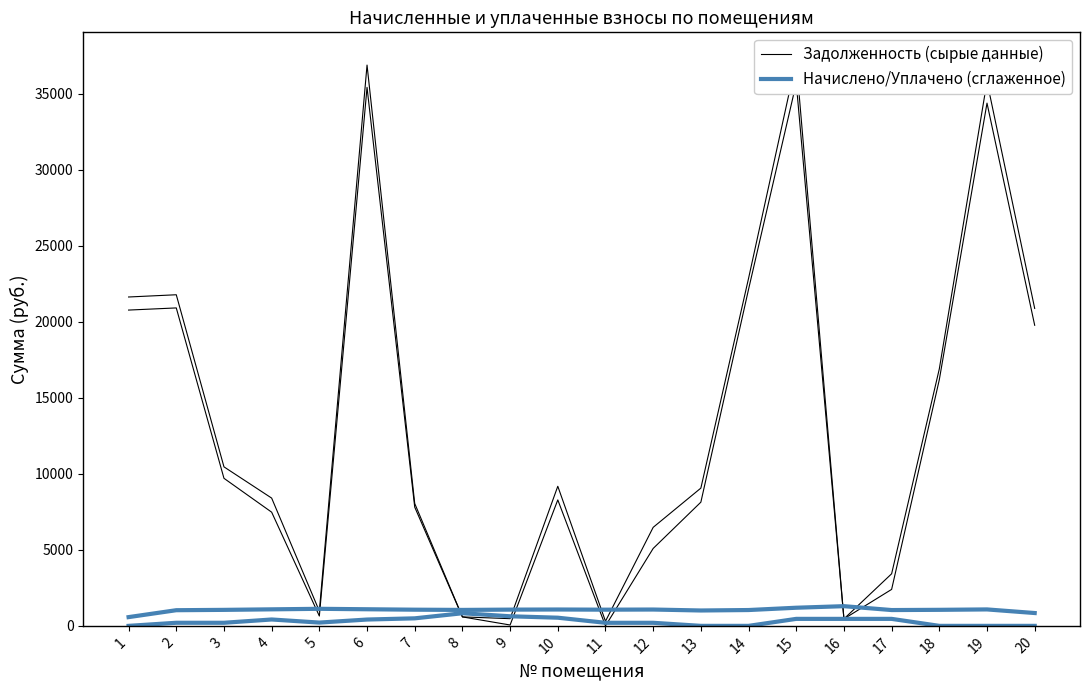

What is the sum of all задолженность (col_1) values?

255879.4